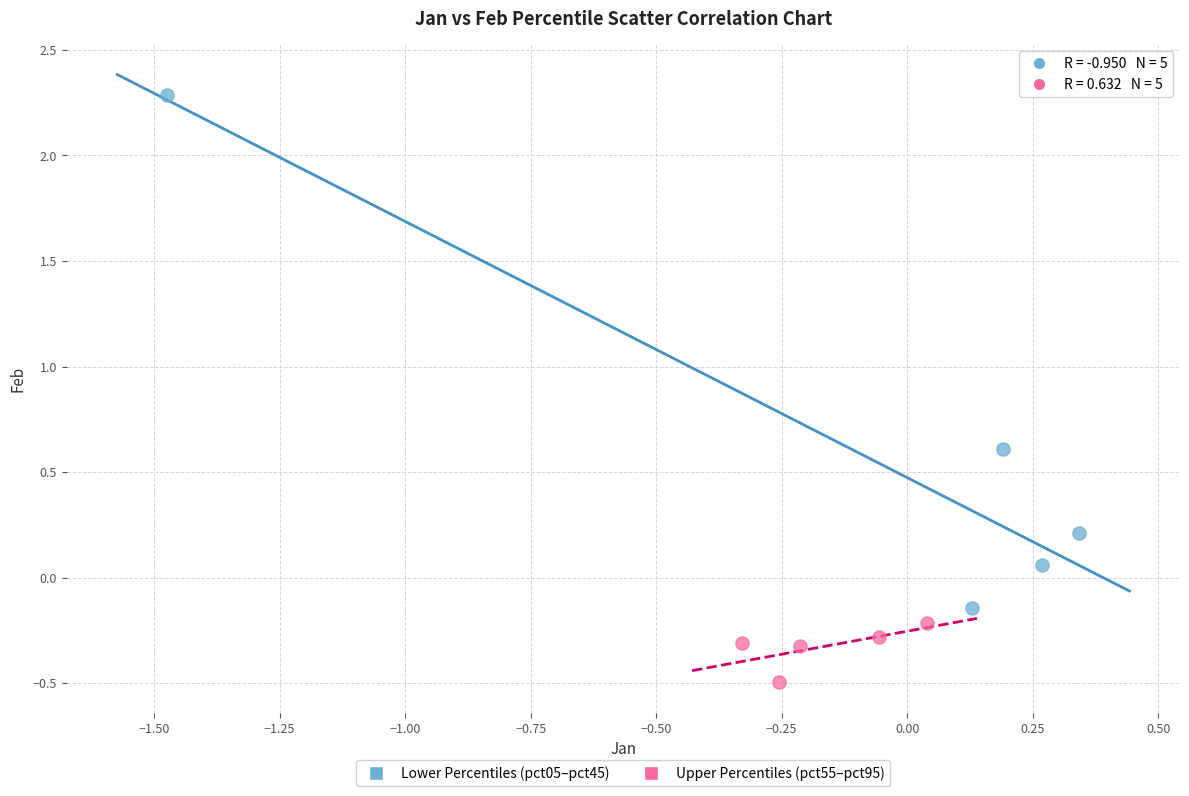

What are all the series names shown in the legend?

Lower Percentiles (pct05–pct45), Upper Percentiles (pct55–pct95)